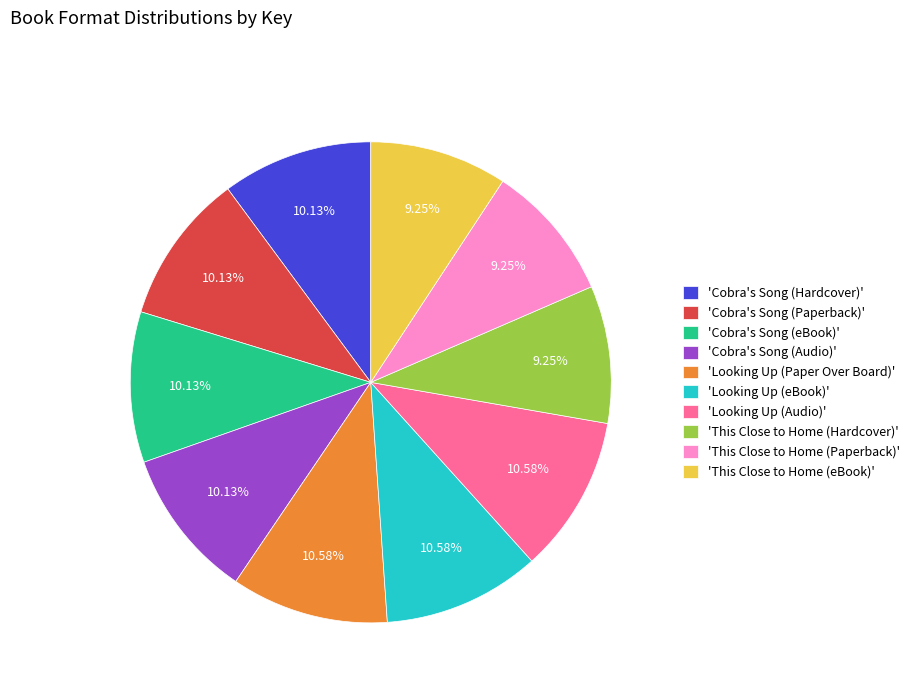

To the nearest percent, what is the average slice percentage?

10%